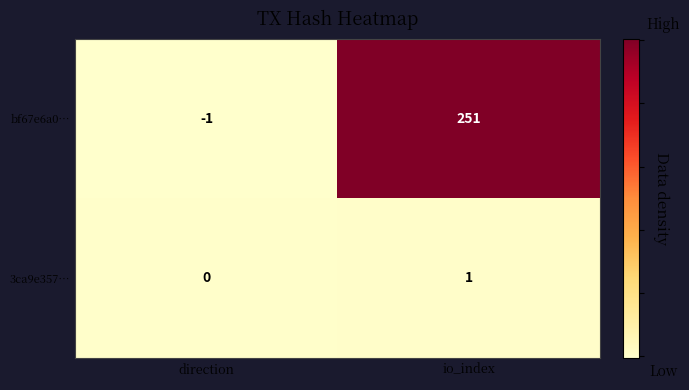

Which label corresponds to the smallest value in the chart?

direction